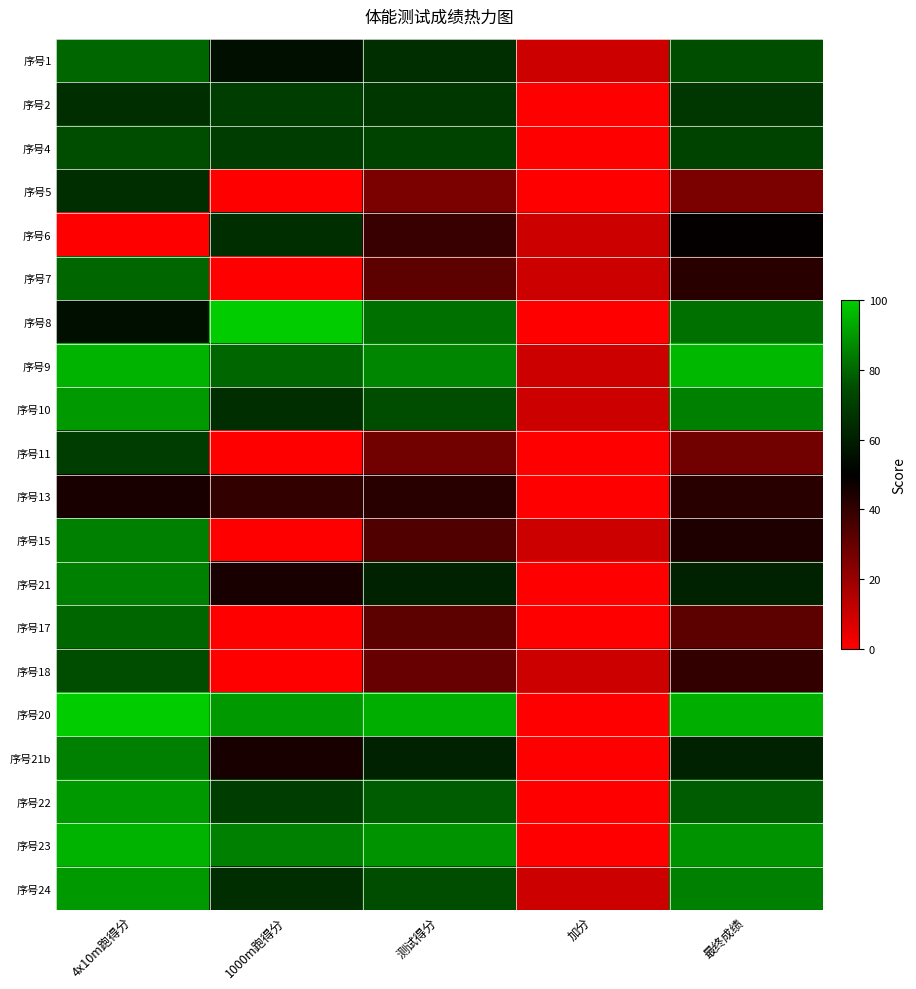

Reading left to right, extract all data points from this chart.

序号1: 4x10m跑得分=80	1000m跑得分=55	测试得分=65	加分=10	最终成绩=75
序号2: 4x10m跑得分=65	1000m跑得分=70	测试得分=68	加分=0	最终成绩=68
序号4: 4x10m跑得分=75	1000m跑得分=70	测试得分=72	加分=0	最终成绩=72
序号5: 4x10m跑得分=65	1000m跑得分=0	测试得分=26	加分=0	最终成绩=26
序号6: 4x10m跑得分=0	1000m跑得分=65	测试得分=39	加分=10	最终成绩=49
序号7: 4x10m跑得分=80	1000m跑得分=0	测试得分=32	加分=10	最终成绩=42
序号8: 4x10m跑得分=55	1000m跑得分=100	测试得分=82	加分=0	最终成绩=82
序号9: 4x10m跑得分=95	1000m跑得分=80	测试得分=86	加分=10	最终成绩=96
序号10: 4x10m跑得分=90	1000m跑得分=65	测试得分=75	加分=10	最终成绩=85
序号11: 4x10m跑得分=70	1000m跑得分=0	测试得分=28	加分=0	最终成绩=28
序号13: 4x10m跑得分=45	1000m跑得分=40	测试得分=42	加分=0	最终成绩=42
序号15: 4x10m跑得分=85	1000m跑得分=0	测试得分=34	加分=10	最终成绩=44
序号21: 4x10m跑得分=85	1000m跑得分=45	测试得分=61	加分=0	最终成绩=61
序号17: 4x10m跑得分=80	1000m跑得分=0	测试得分=32	加分=0	最终成绩=32
序号18: 4x10m跑得分=75	1000m跑得分=0	测试得分=30	加分=10	最终成绩=40
序号20: 4x10m跑得分=100	1000m跑得分=90	测试得分=94	加分=0	最终成绩=94
序号21b: 4x10m跑得分=85	1000m跑得分=45	测试得分=61	加分=0	最终成绩=61
序号22: 4x10m跑得分=90	1000m跑得分=70	测试得分=78	加分=0	最终成绩=78
序号23: 4x10m跑得分=95	1000m跑得分=85	测试得分=89	加分=0	最终成绩=89
序号24: 4x10m跑得分=90	1000m跑得分=65	测试得分=75	加分=10	最终成绩=85